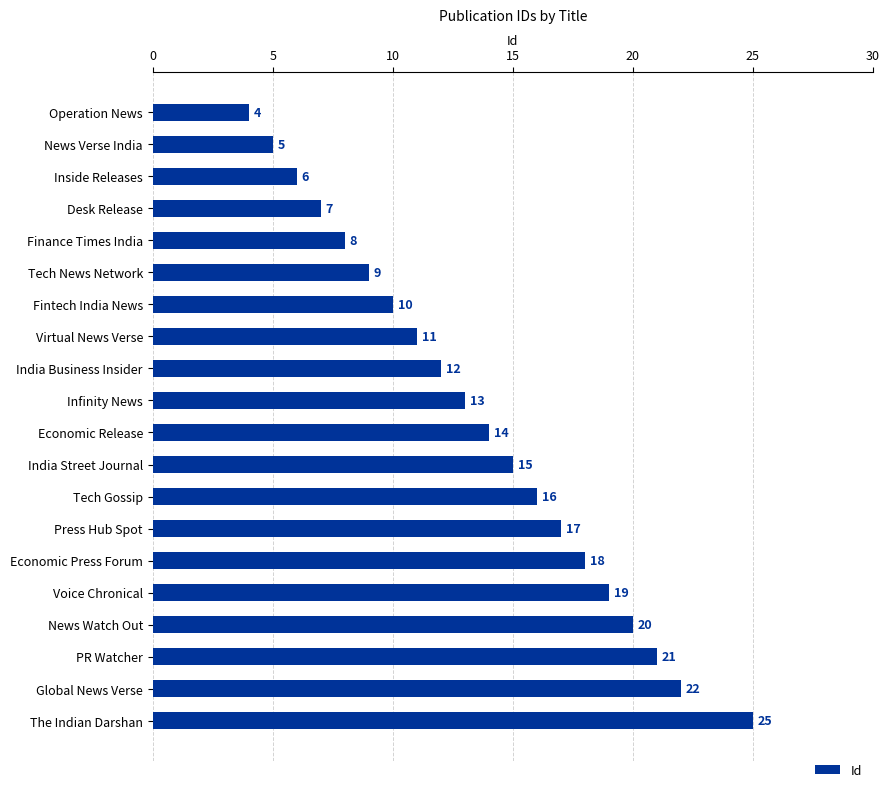

The value at Infinity News is 13. True or false?

True